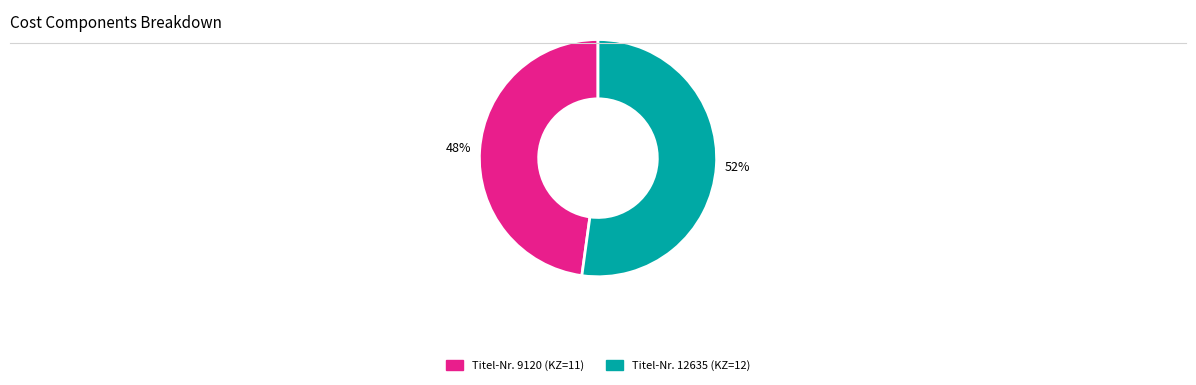

To the nearest percent, what is the average slice percentage?

50%